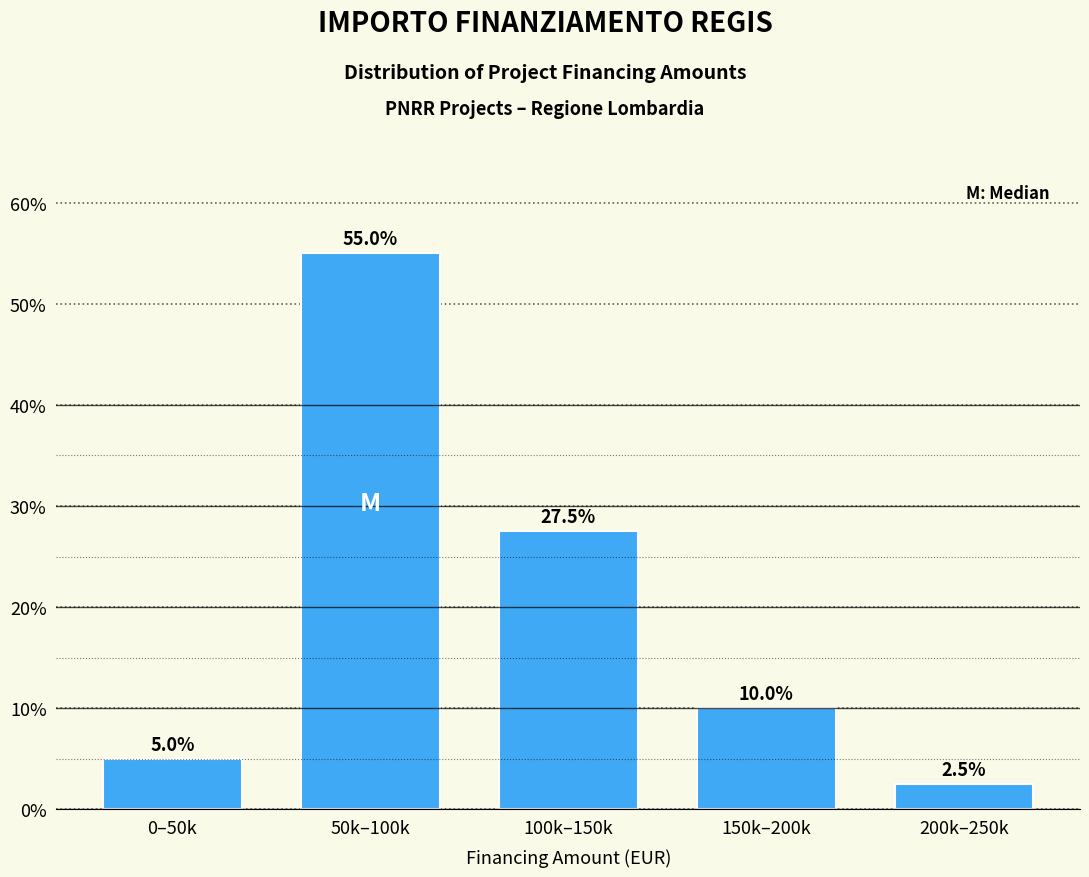

Reading left to right, list all the values displayed in this chart.

0–50k=5.0	50k–100k=55.0	100k–150k=27.5	150k–200k=10.0	200k–250k=2.5